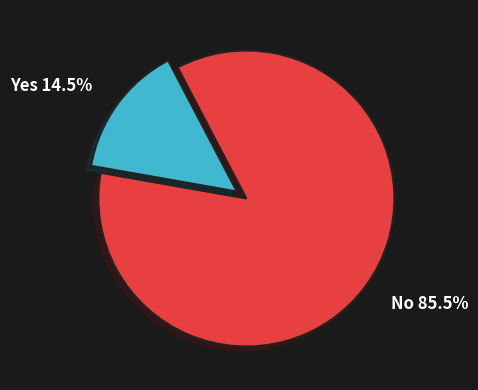

What percentage do Yes and No together represent?

100.0%